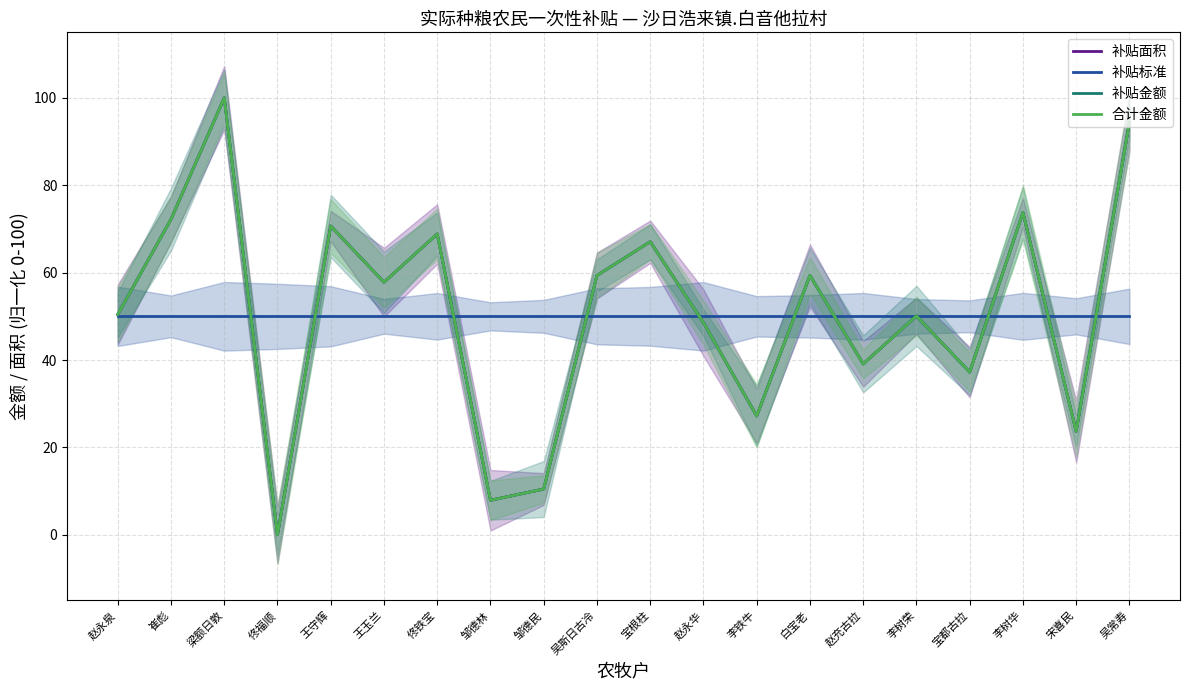

After their last crossing, which series has the higher values: 补贴标准 or 合计金额?

合计金额